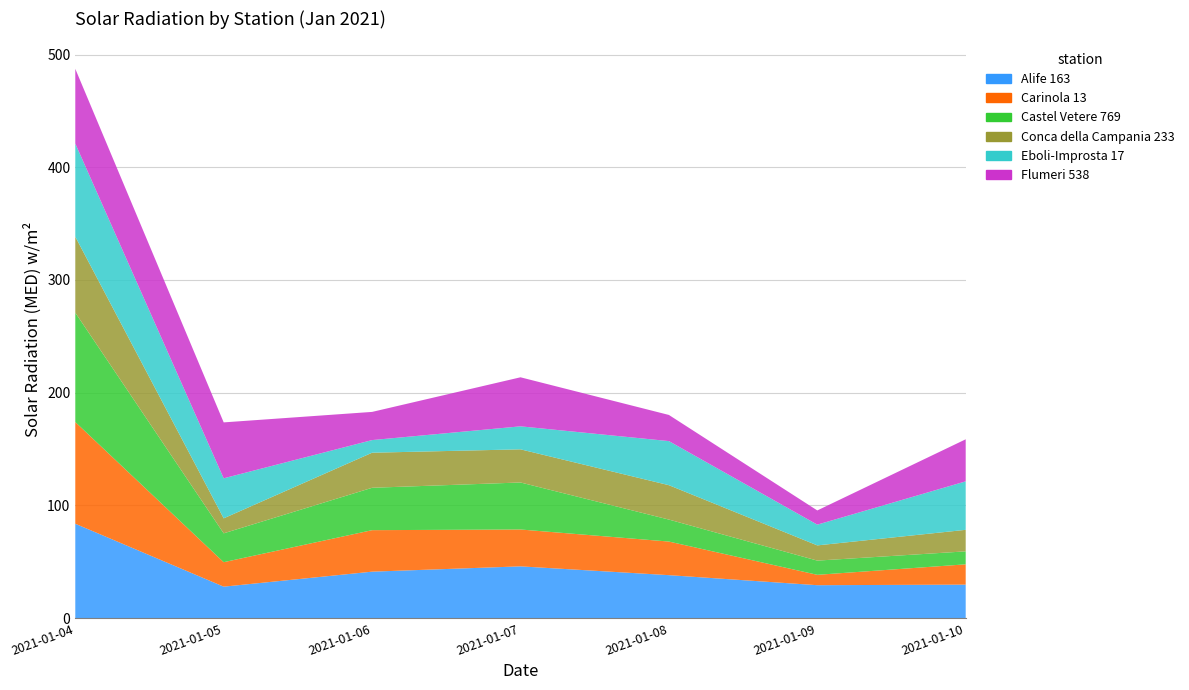

Reading left to right, transcribe all the data shown in this chart.

Alife 163: 2021-01-04=83.8	2021-01-05=28.0	2021-01-06=41.3	2021-01-07=46.0	2021-01-08=38.2	2021-01-09=29.3	2021-01-10=29.8
Carinola 13: 2021-01-04=90.2	2021-01-05=21.7	2021-01-06=36.8	2021-01-07=32.7	2021-01-08=29.8	2021-01-09=9.2	2021-01-10=18.0
Castel Vetere 769: 2021-01-04=97.0	2021-01-05=25.6	2021-01-06=37.6	2021-01-07=41.7	2021-01-08=19.5	2021-01-09=12.6	2021-01-10=11.5
Conca della Campania 233: 2021-01-04=67.4	2021-01-05=13.3	2021-01-06=31.1	2021-01-07=29.4	2021-01-08=30.5	2021-01-09=13.5	2021-01-10=19.1
Eboli-Improsta 17: 2021-01-04=82.6	2021-01-05=35.5	2021-01-06=11.2	2021-01-07=20.4	2021-01-08=39.1	2021-01-09=18.4	2021-01-10=43.0
Flumeri 538: 2021-01-04=66.3	2021-01-05=49.6	2021-01-06=25.0	2021-01-07=43.5	2021-01-08=23.2	2021-01-09=12.6	2021-01-10=37.3